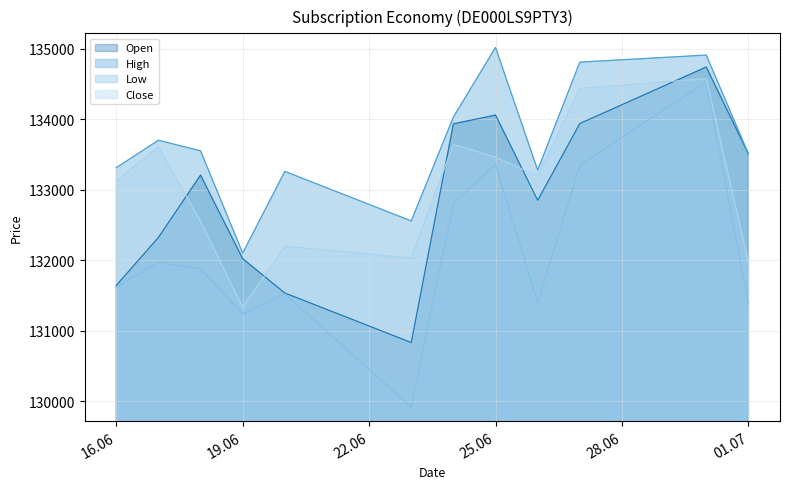

What is the sum of all Low values?

1584975